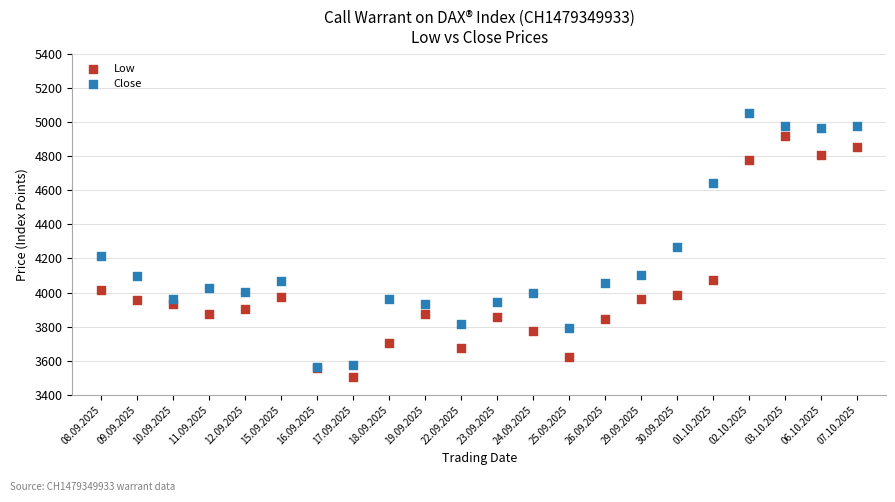

In the Close series, what Y value is closest to 4310?

4265